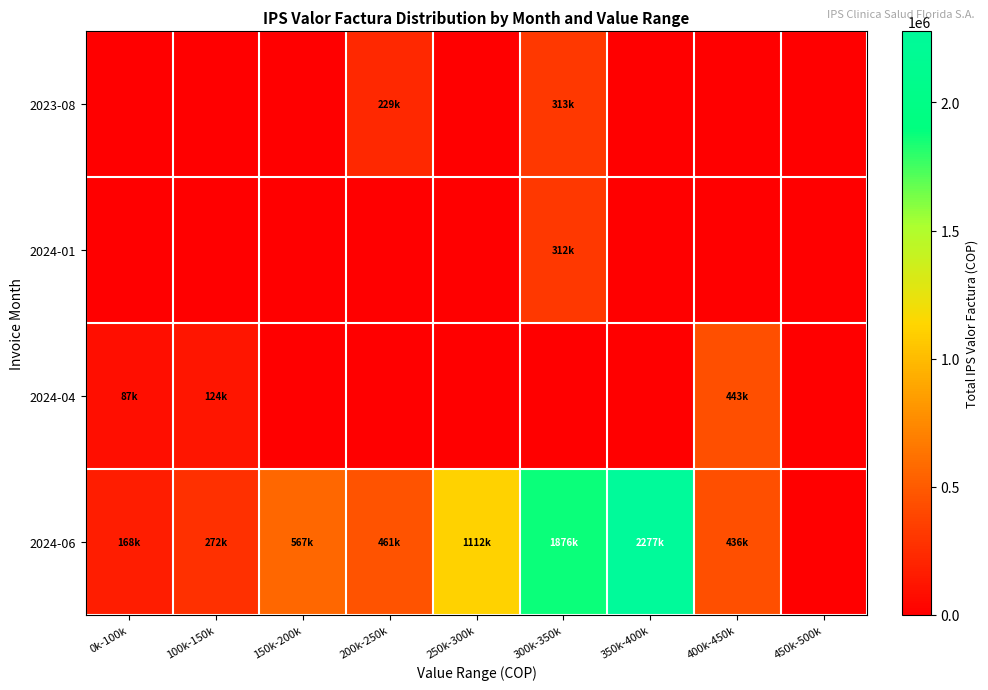

Reading right to left, extract all data points from this chart.

2023-08: 450k-500k=0	400k-450k=0	350k-400k=0	300k-350k=313500	250k-300k=0	200k-250k=229436	150k-200k=0	100k-150k=0	0k-100k=0
2024-01: 450k-500k=0	400k-450k=0	350k-400k=0	300k-350k=312229	250k-300k=0	200k-250k=0	150k-200k=0	100k-150k=0	0k-100k=0
2024-04: 450k-500k=0	400k-450k=443852	350k-400k=0	300k-350k=0	250k-300k=0	200k-250k=0	150k-200k=0	100k-150k=124433	0k-100k=87441
2024-06: 450k-500k=0	400k-450k=436041	350k-400k=2277747	300k-350k=1876444	250k-300k=1112501	200k-250k=461752	150k-200k=567891	100k-150k=272800	0k-100k=168841